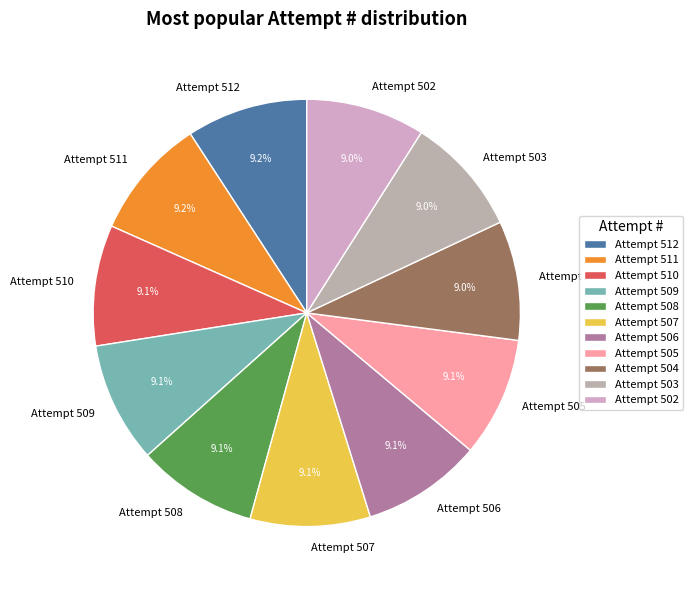

Combined, what portion of the pie is Attempt 511 and Attempt 510?

18.3%